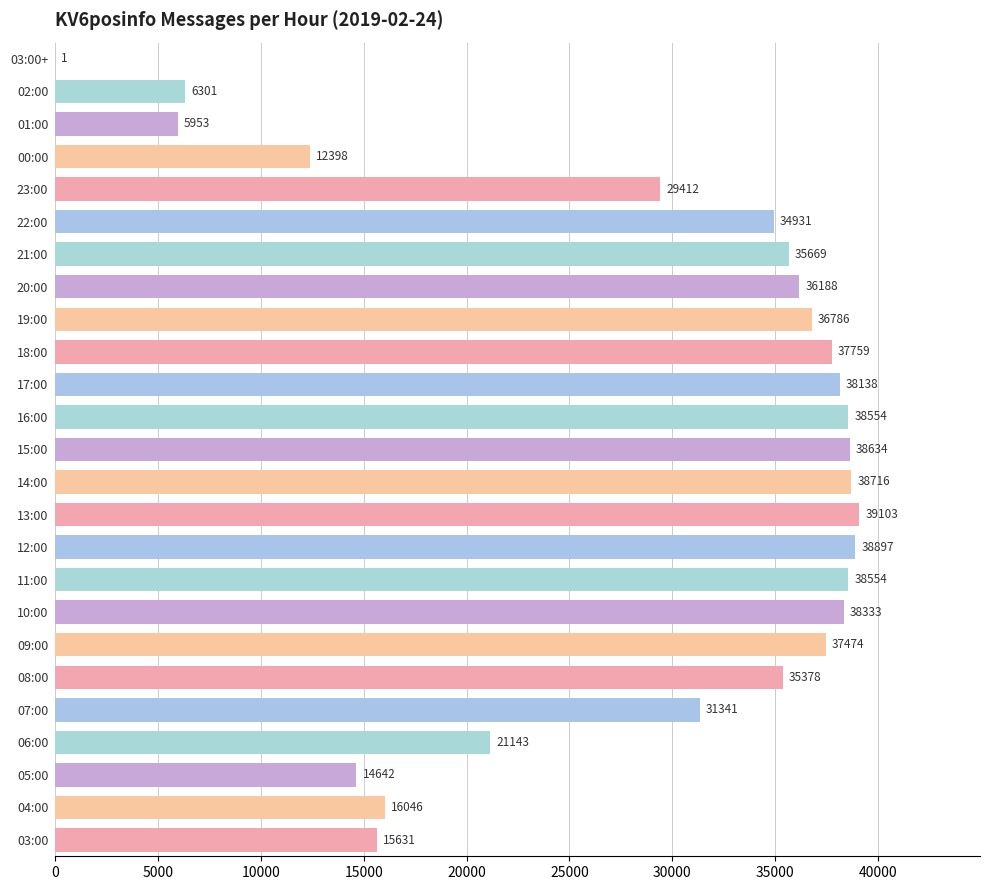

What is the sum of all values?

715982